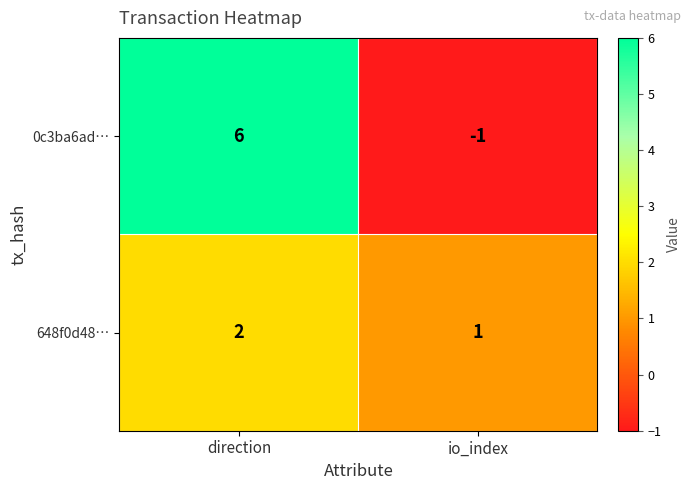

What is the sum of the 648f0d48… values at direction and io_index?

3